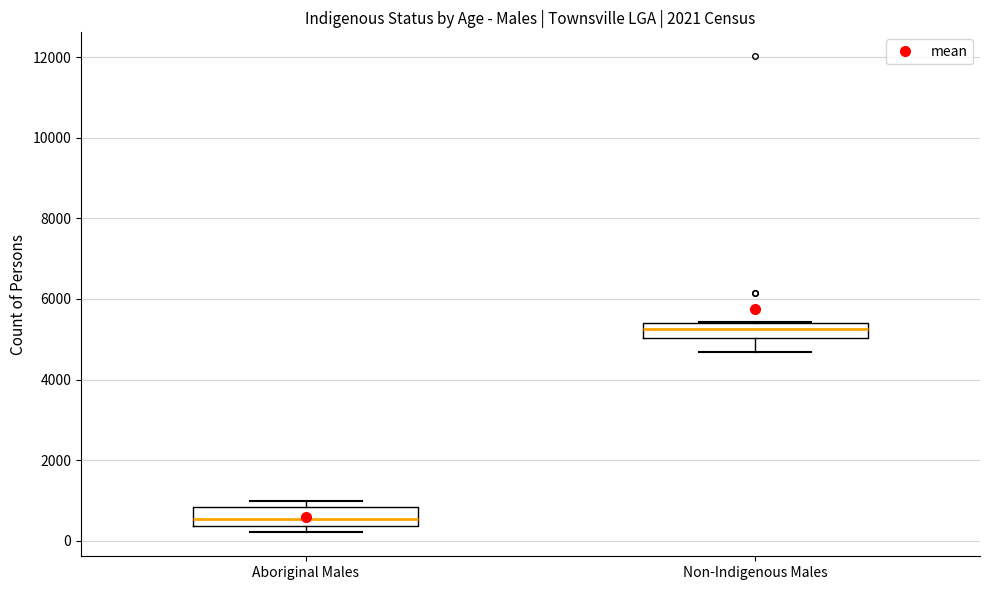

Reading left to right, transcribe this box plot: for each box, give where its median line is, the range the box spans, and where its two whiskers end, as read against the y-axis. The values are not printed on the chart, so give them approximately, as read against the axis.

Aboriginal Males: median 600, box 400 to 800, whiskers 200 to 1000
Non-Indigenous Males: median 5200, box 5000 to 5400, whiskers 4600 to 5400